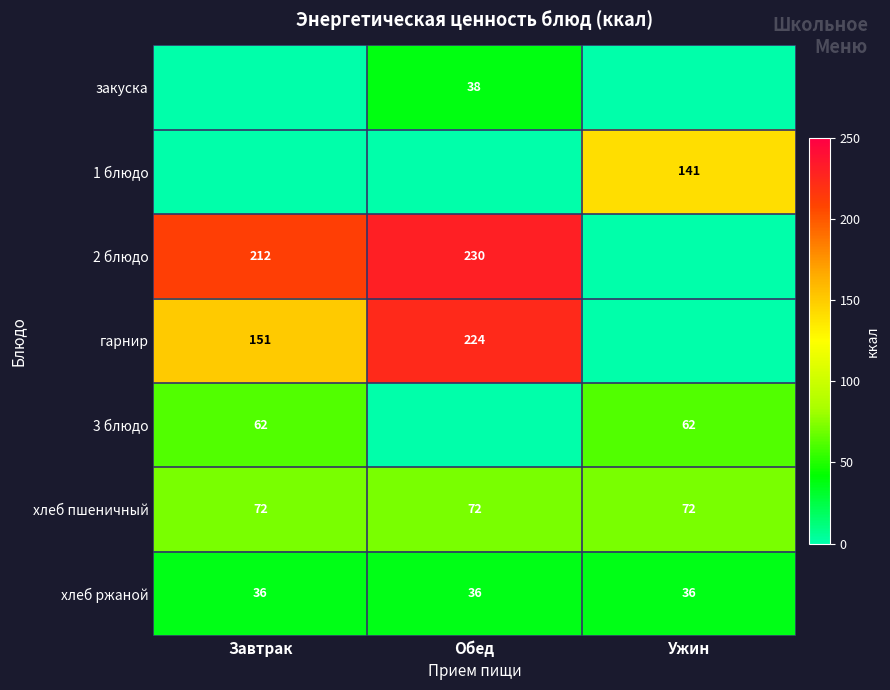

How many series are shown in this chart?

7